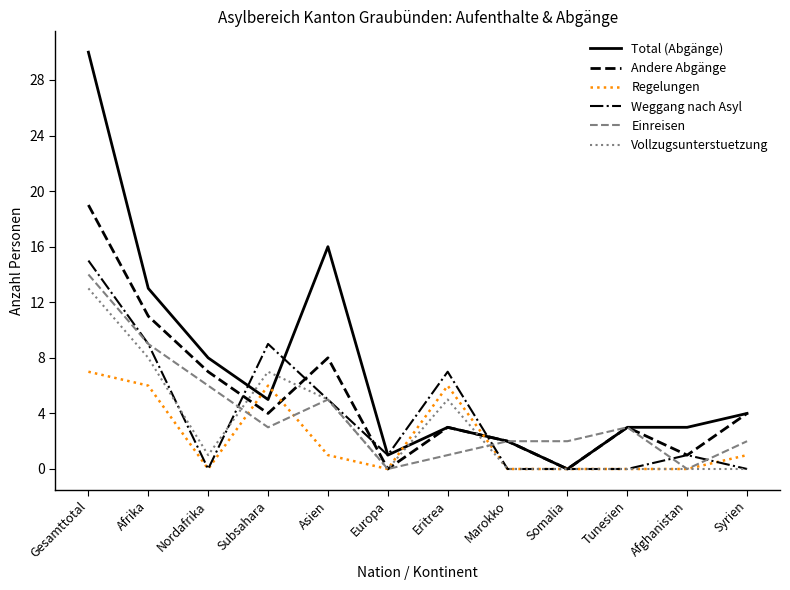

What is the maximum value shown in the chart?

30